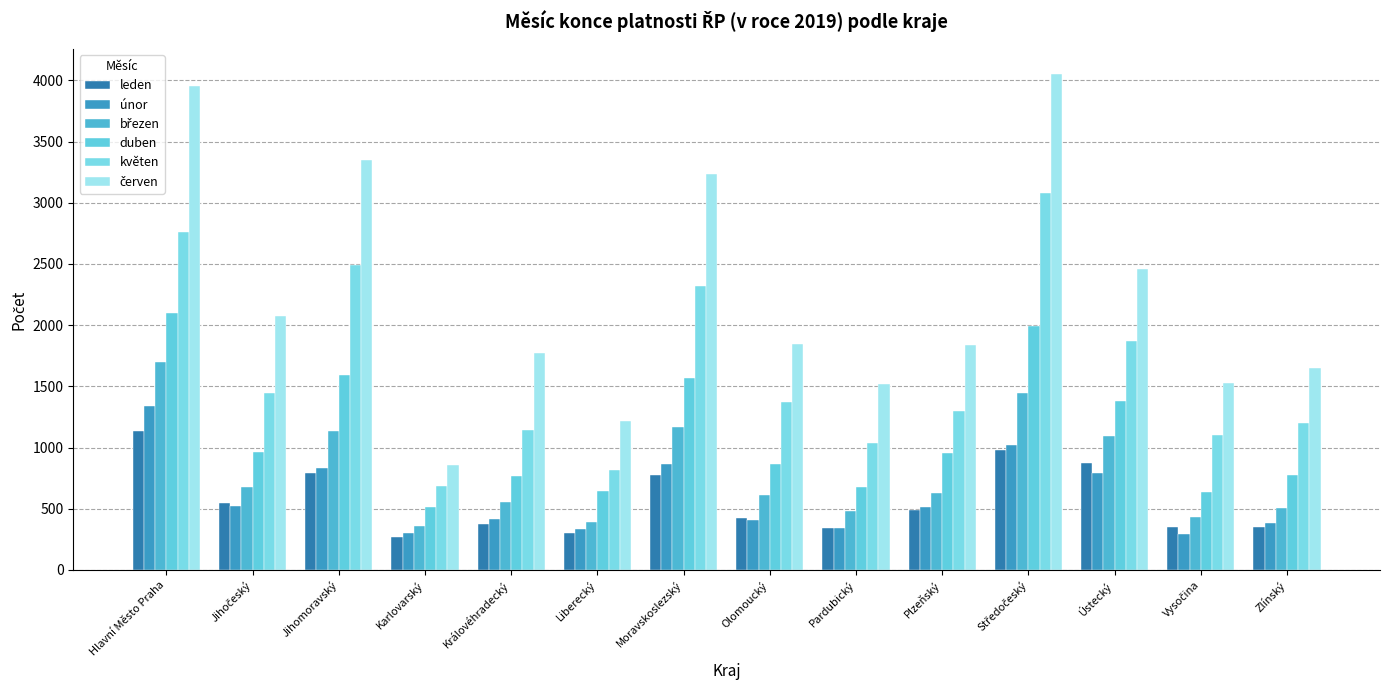

Which series has the largest total across all categories?

červen